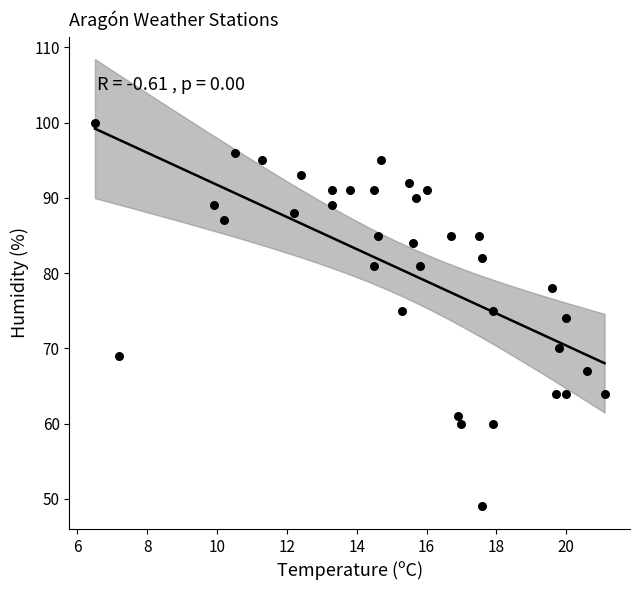

What is the range of Y values (max minus min)?

51